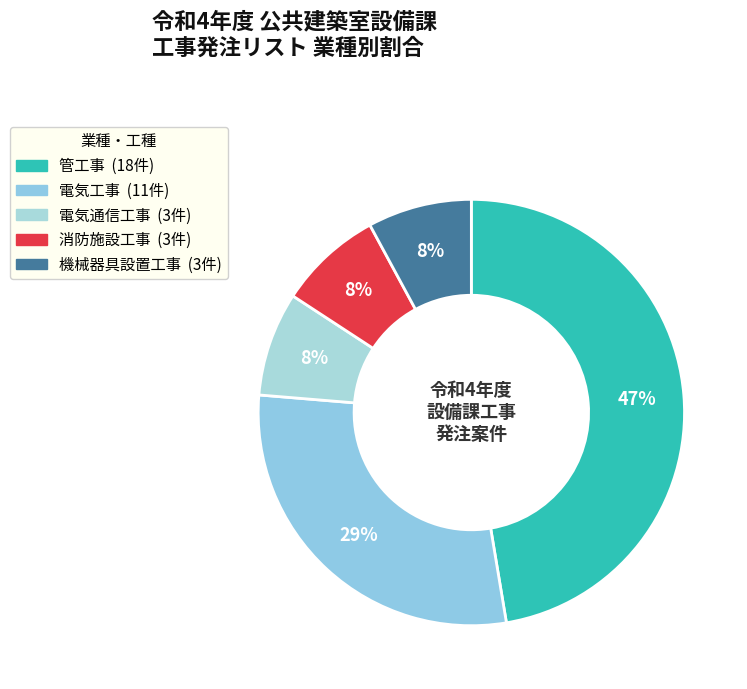

What portion of the pie excludes 管工事?

52.6%